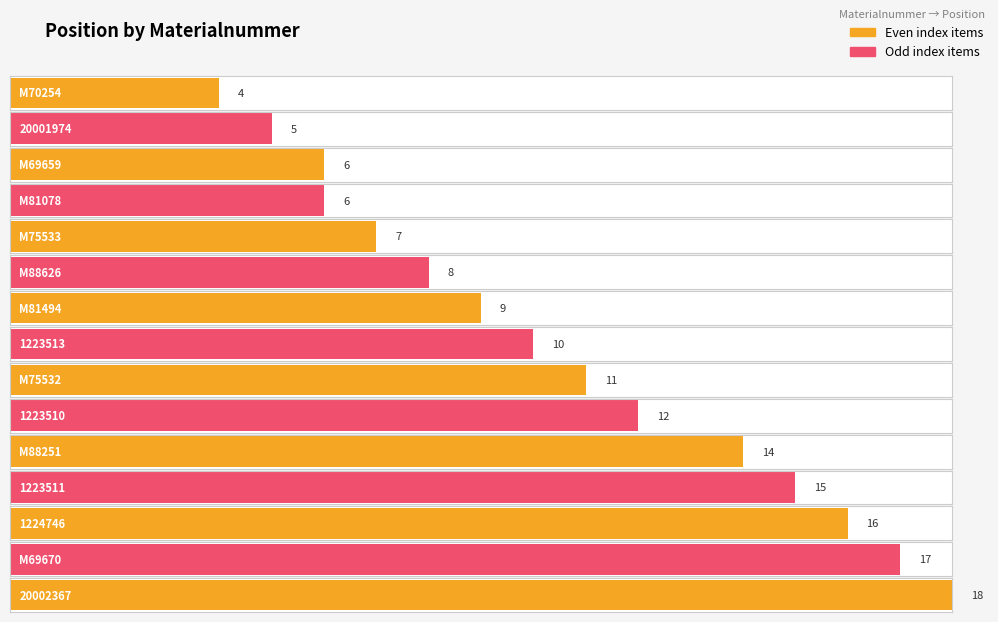

What is the value of the 7th bar from the left?

9